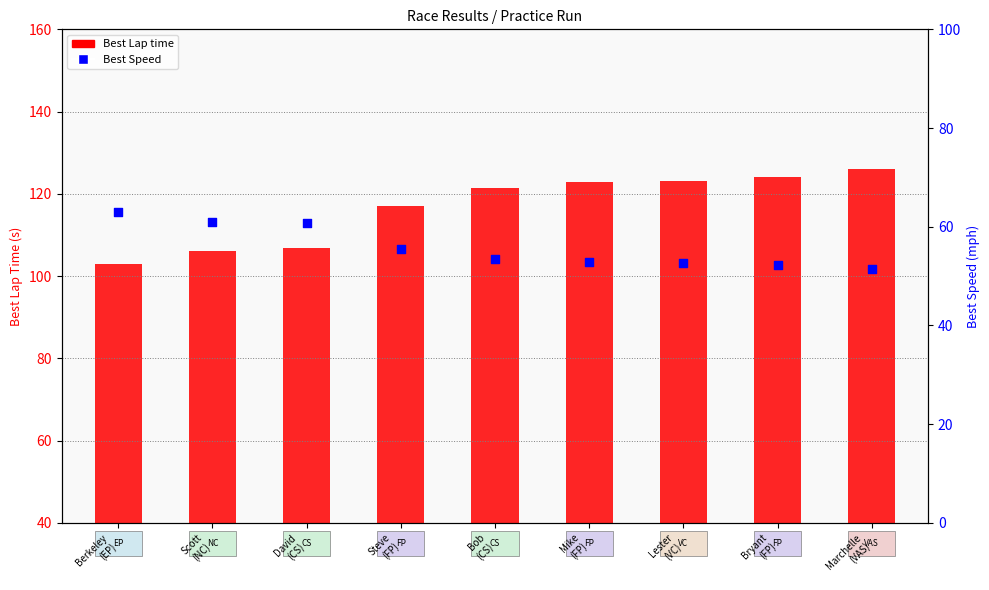

What is the total value across all series at David
(CS)?

167.4